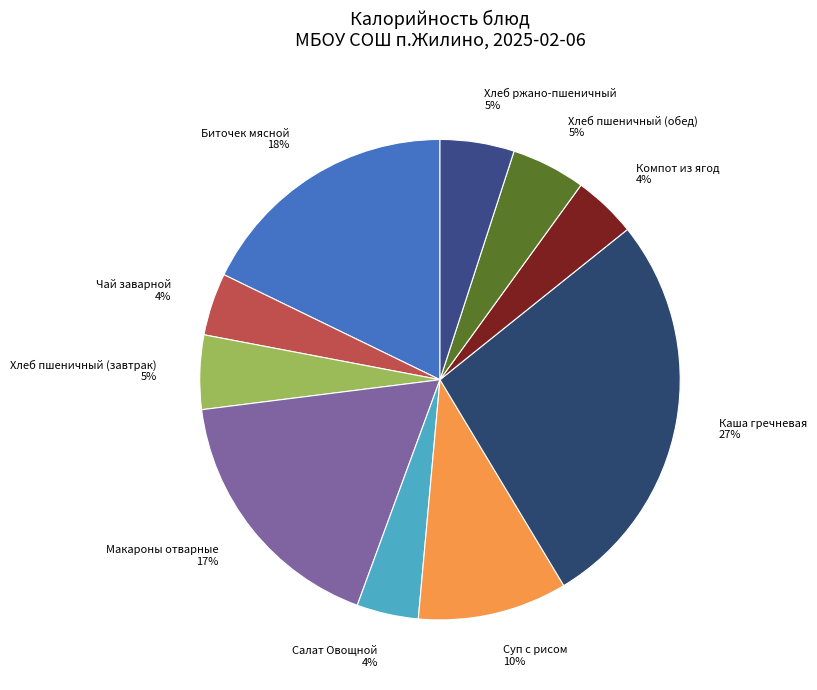

Is the sum of Биточек мясной and Салат Овощной greater than half?

No